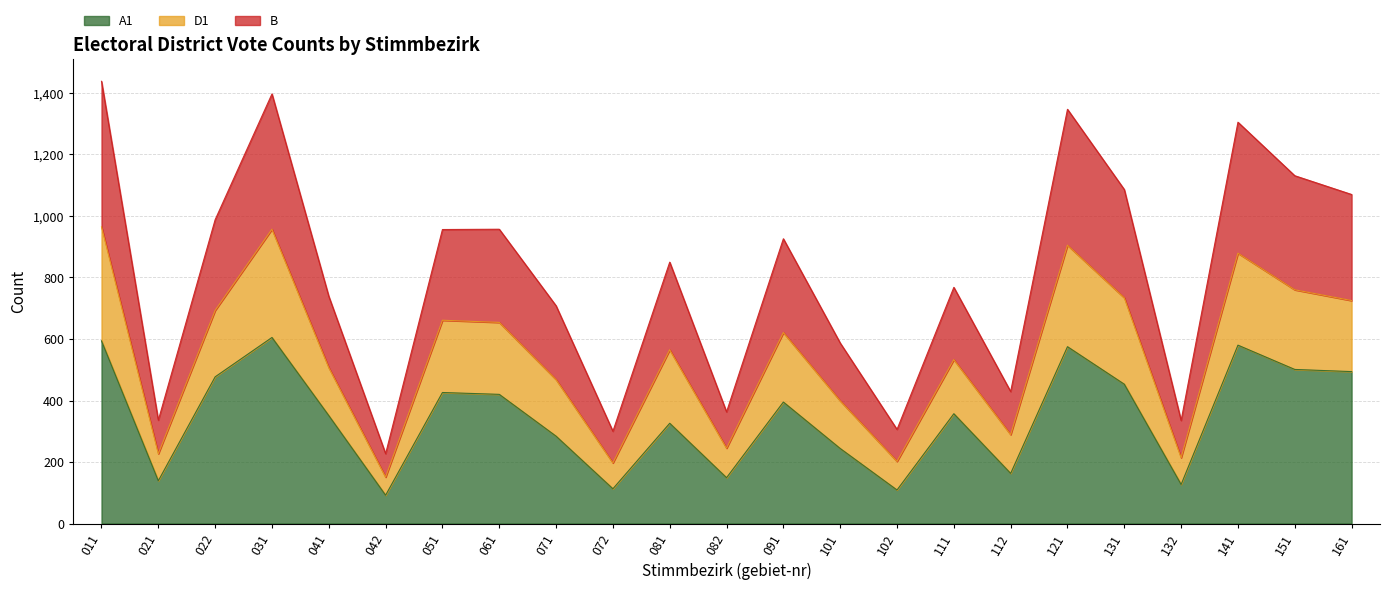

The A1 series shows 149 at 082. True or false?

True